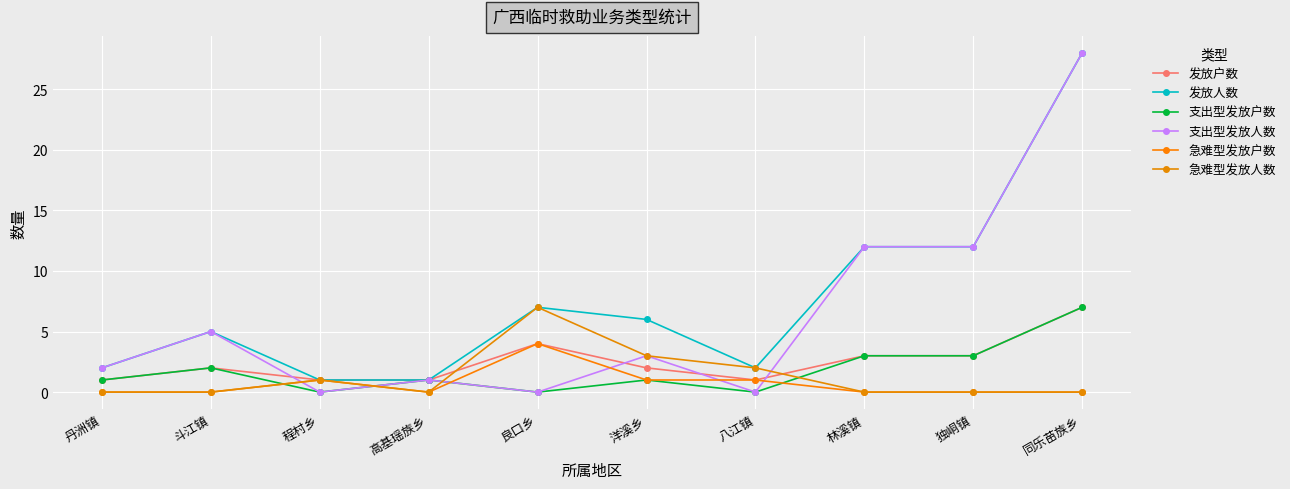

What is the total value across all series at 独峒镇?

30